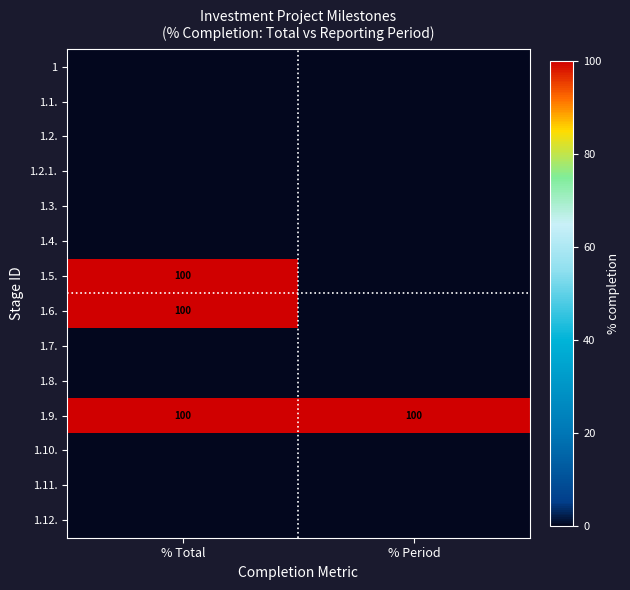

What is the difference between the highest and lowest values at % Period?

100